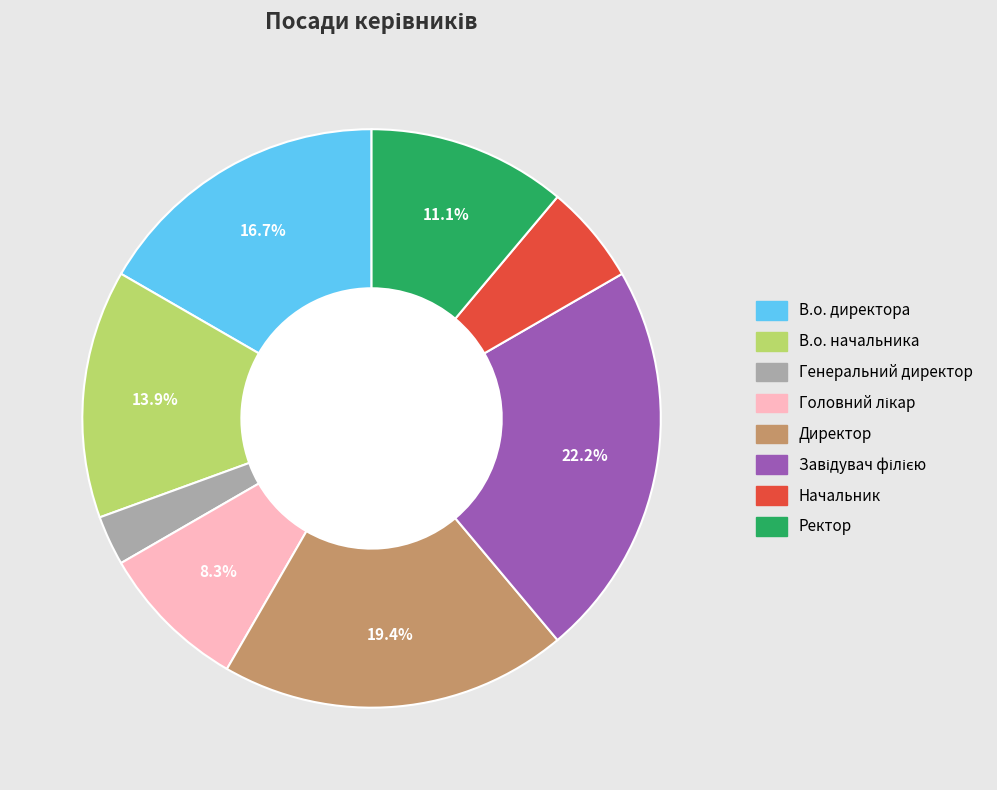

Which slice is the smallest?

Генеральний директор